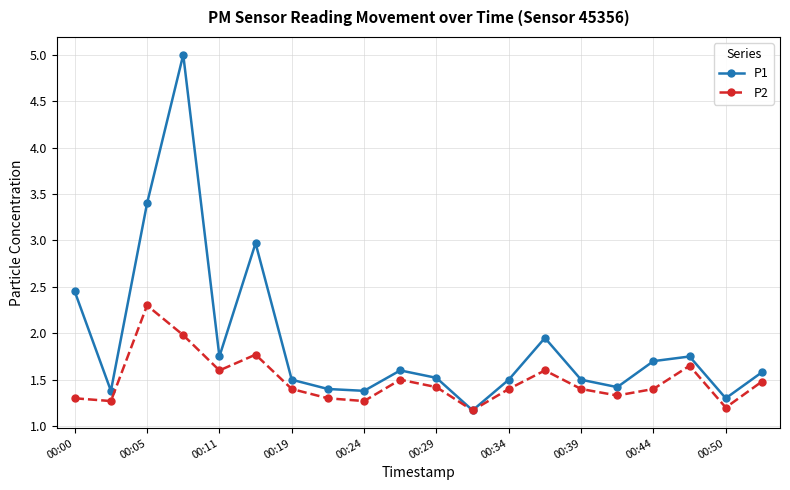

Rank the series by their maximum value, from lowest to highest.

P2, P1